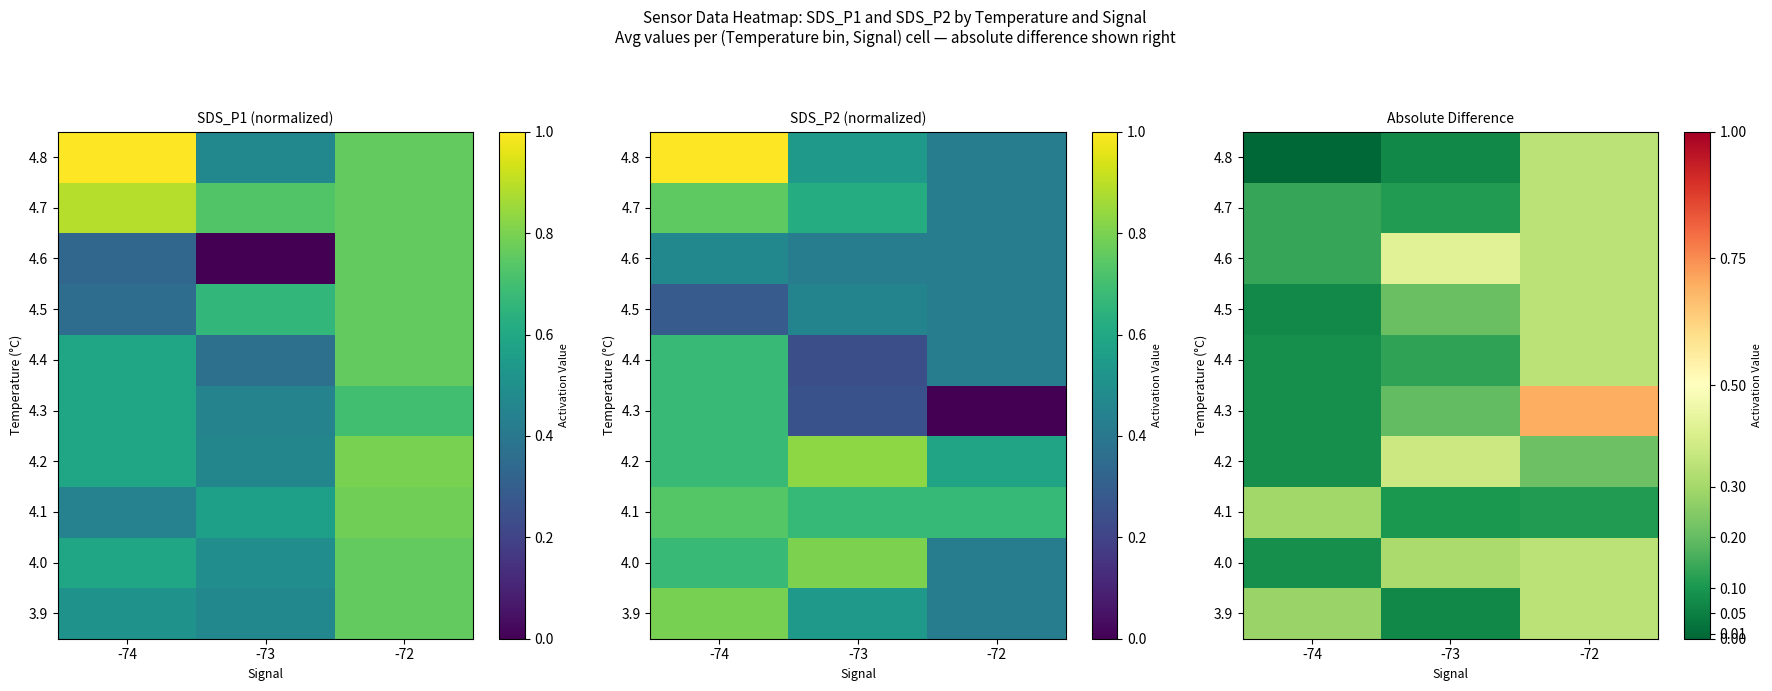

Is it true that 4.8 equals 0.3 at -72?

True